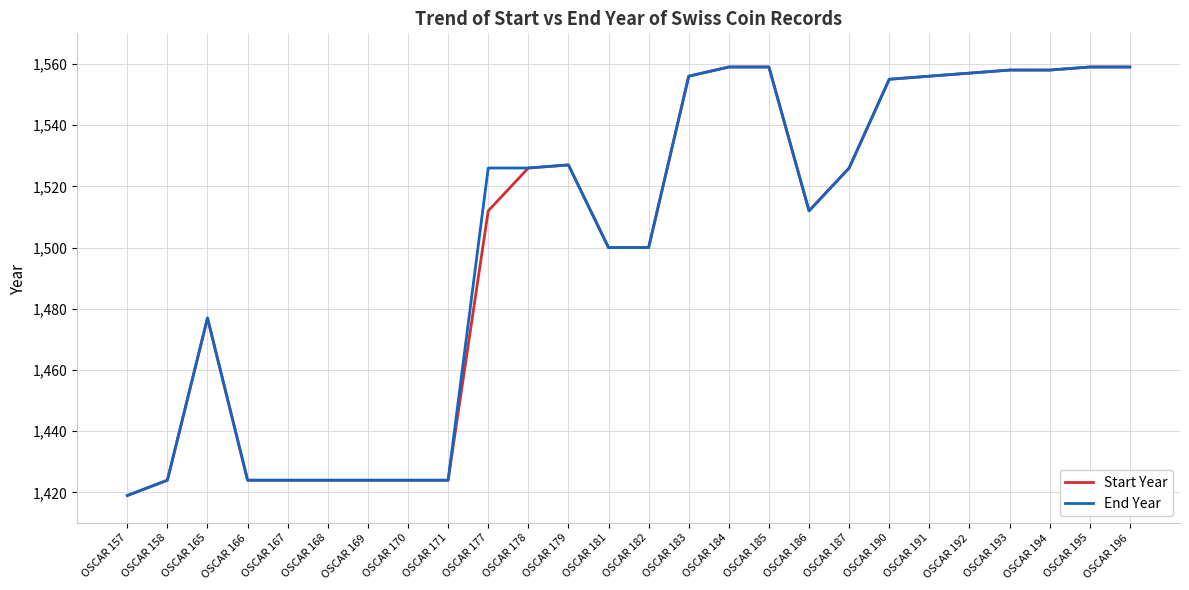

True or false: End Year has a value of 972 at OSCAR 166.

False